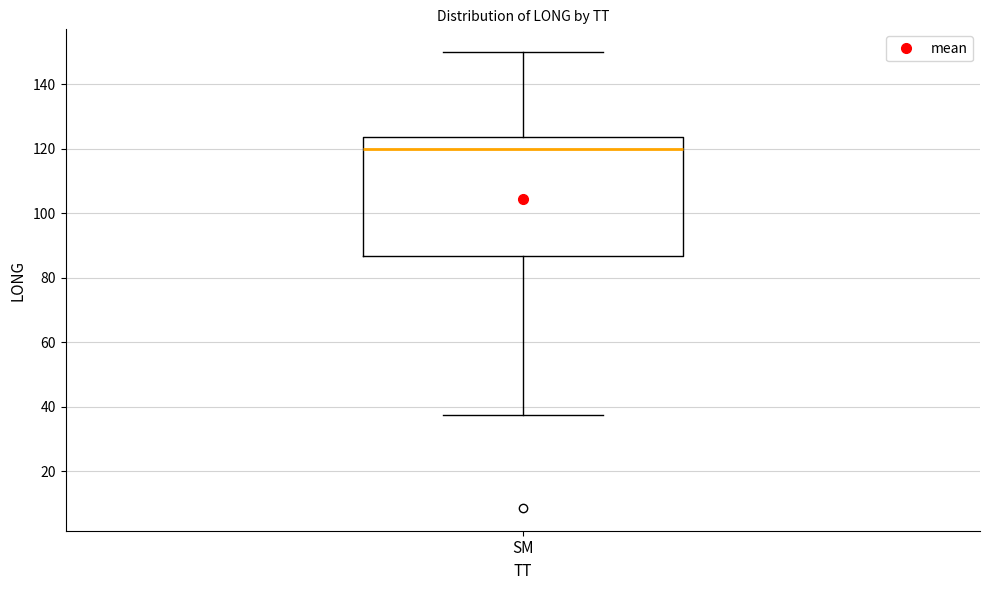

Transcribe this box plot: give where the median line is, the range the box spans, and where the two whiskers end, as read against the y-axis. The values are not printed on the chart, so give them approximately, as read against the axis.

median 120, box 86 to 124, whiskers 38 to 150